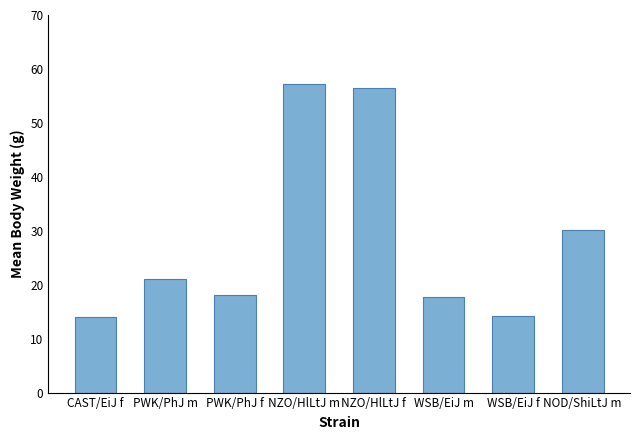

What is the average value?

28.6